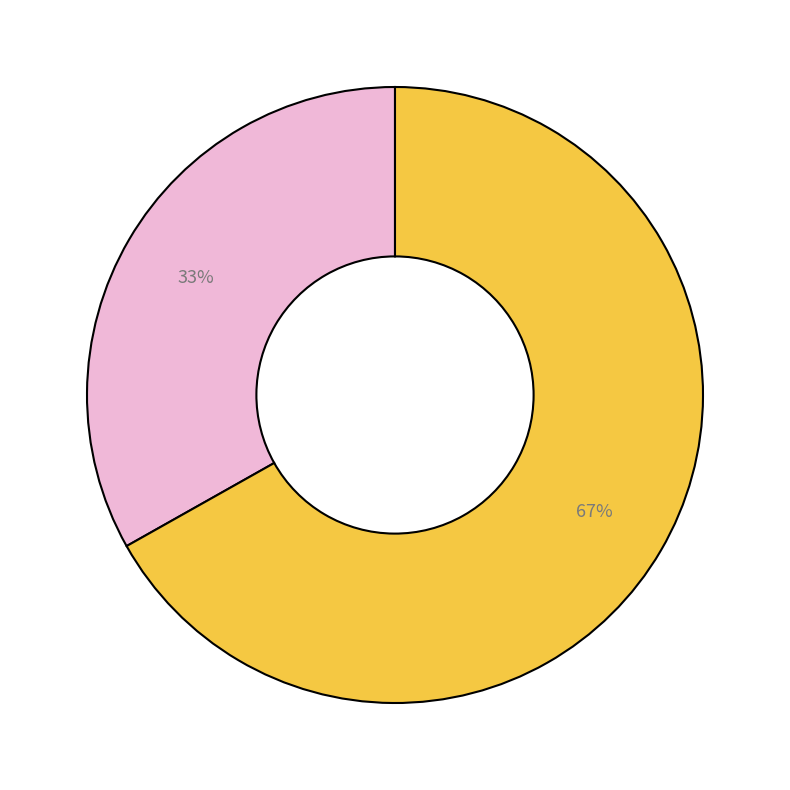

Is there a majority slice in this chart?

Yes